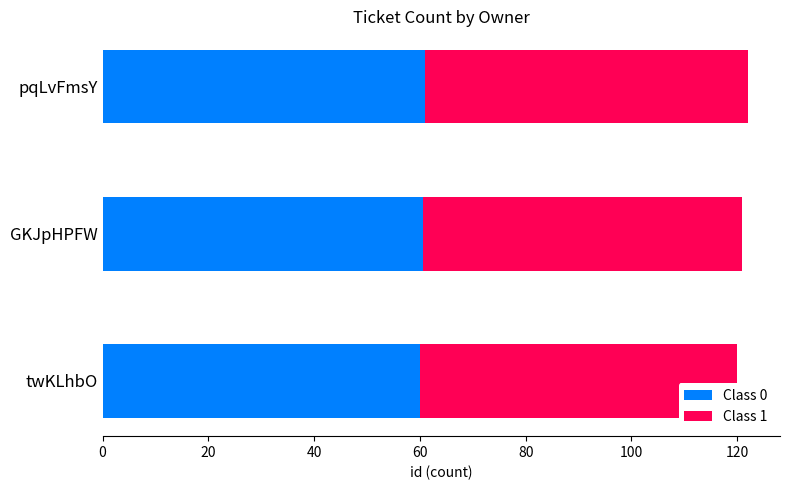

Is it true that Class 0 equals 61.0 at pqLvFmsY?

True